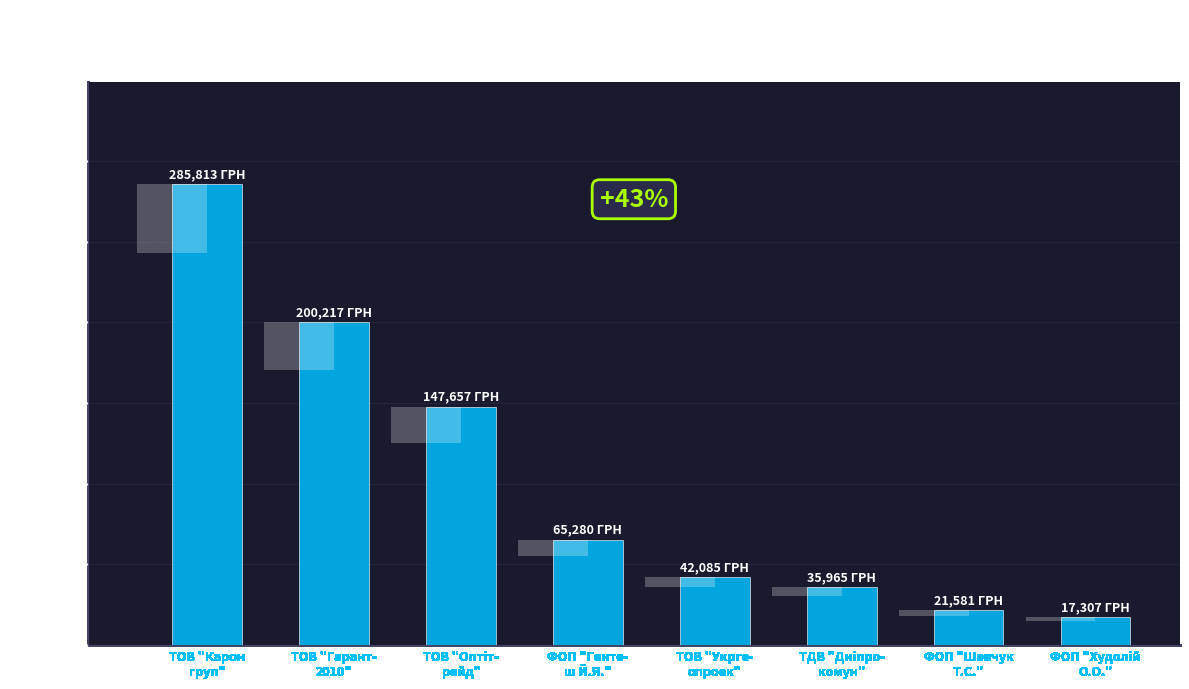

Which category has the highest value across all series?

ТОВ "Карон
груп"